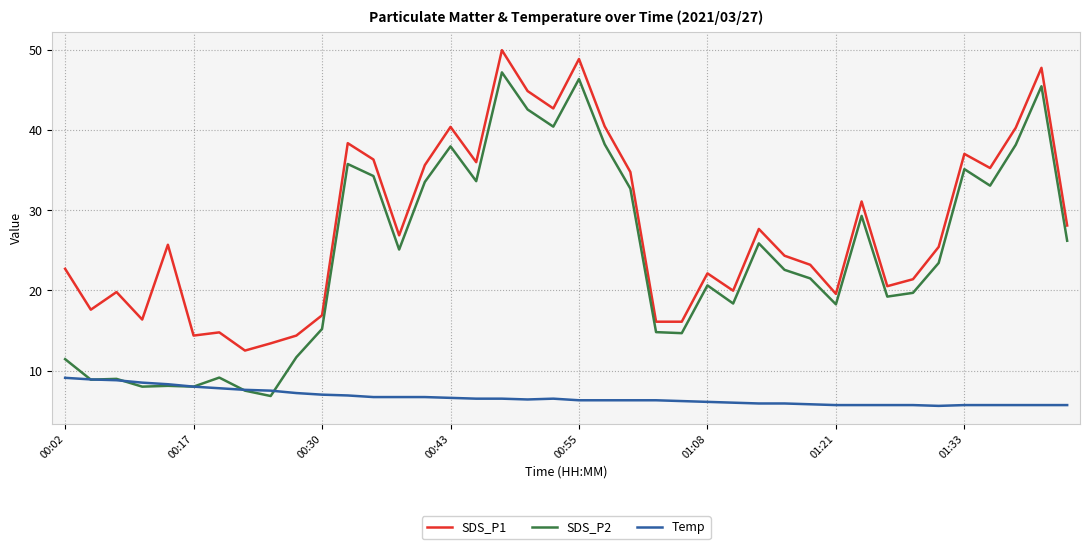

What is the minimum value shown in the chart?

5.6